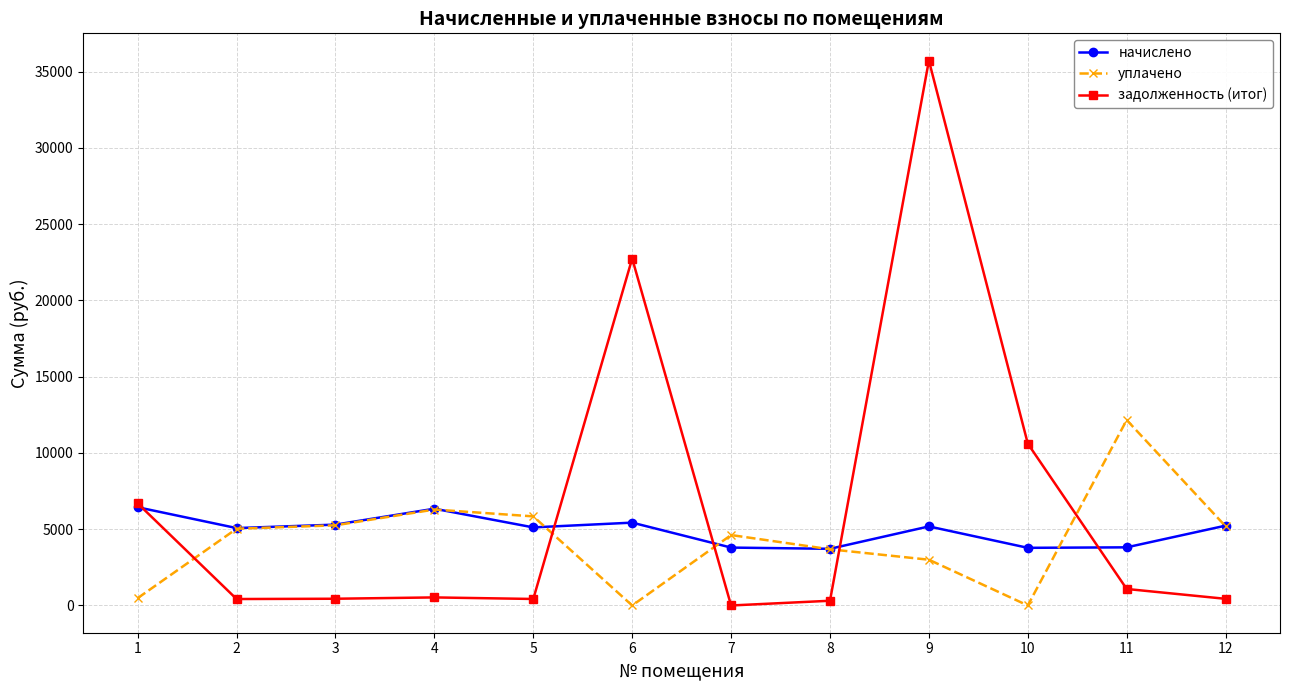

True or false: задолженность (итог) and уплачено intersect in this chart.

True